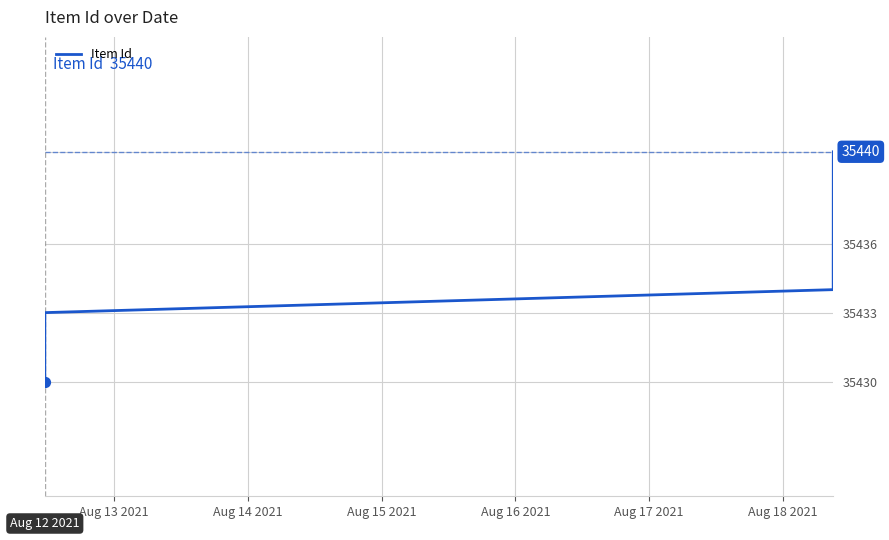

Approximately how many times larger is the value at Aug 17 2021 compared to Aug 15 2021?

1.0